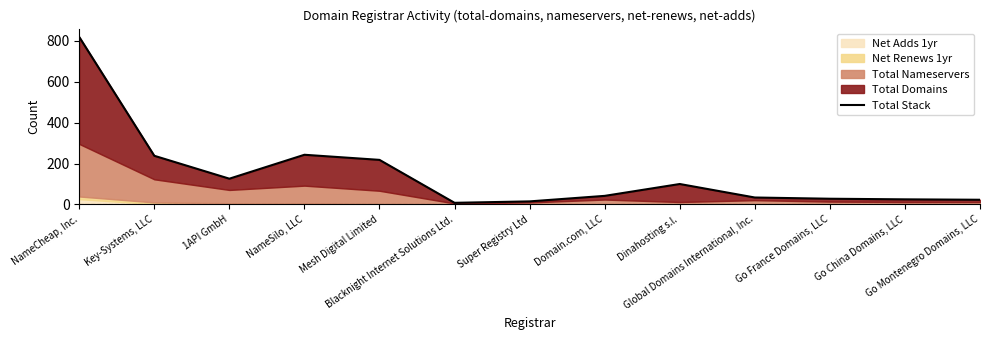

What is the difference between the maximum and minimum values?

811